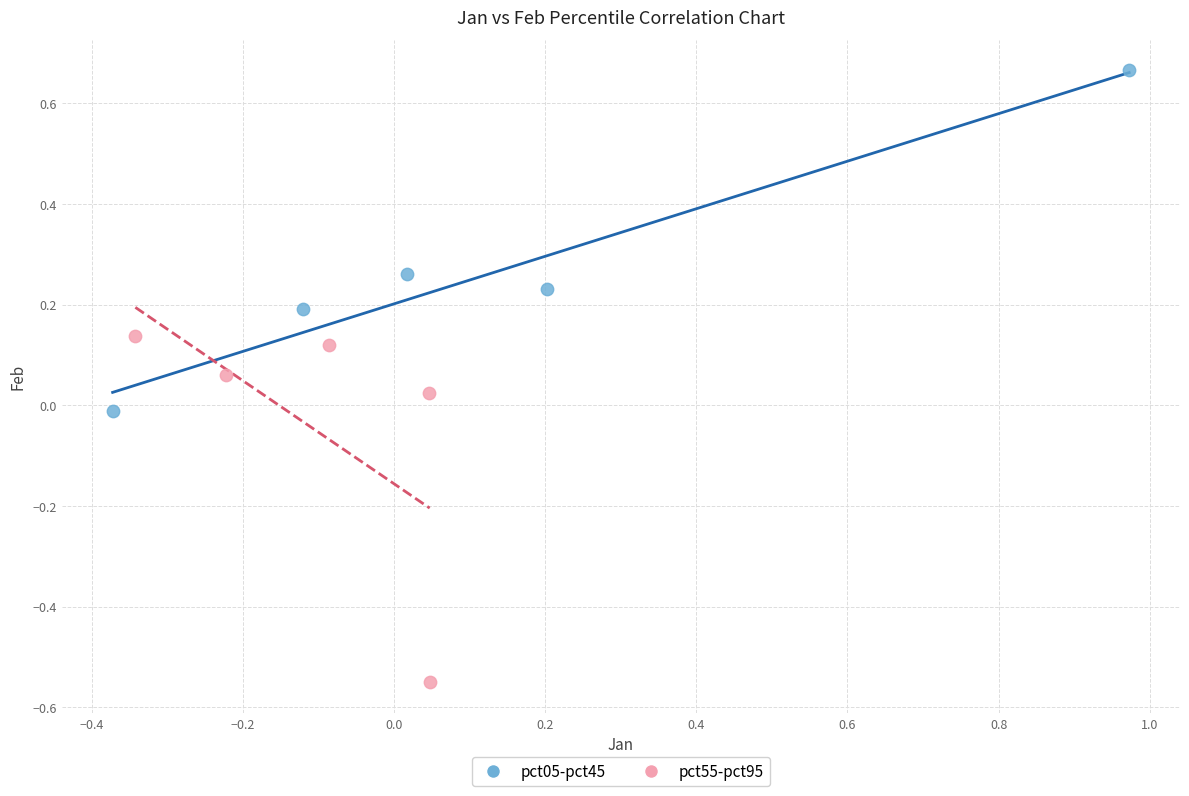

What are all the series names shown in the legend?

pct05-pct45, pct55-pct95